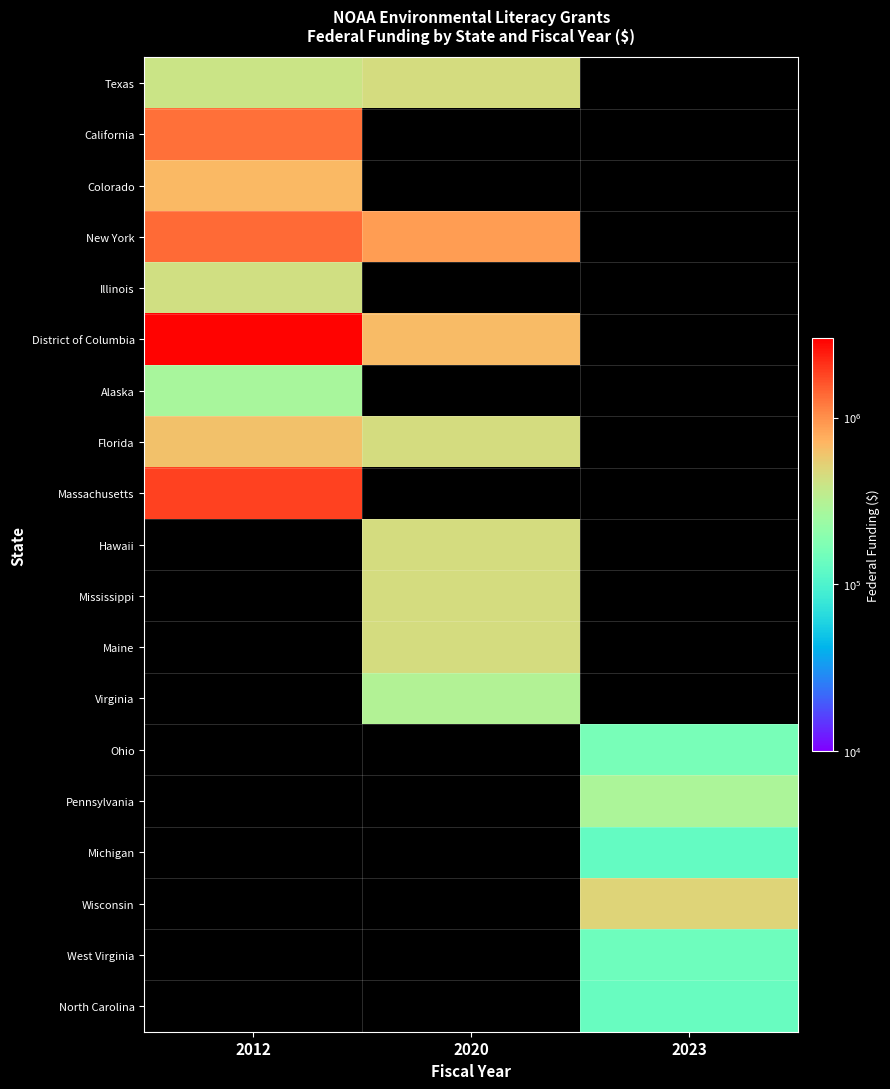

At which label is Texas closest to 426718?

2012